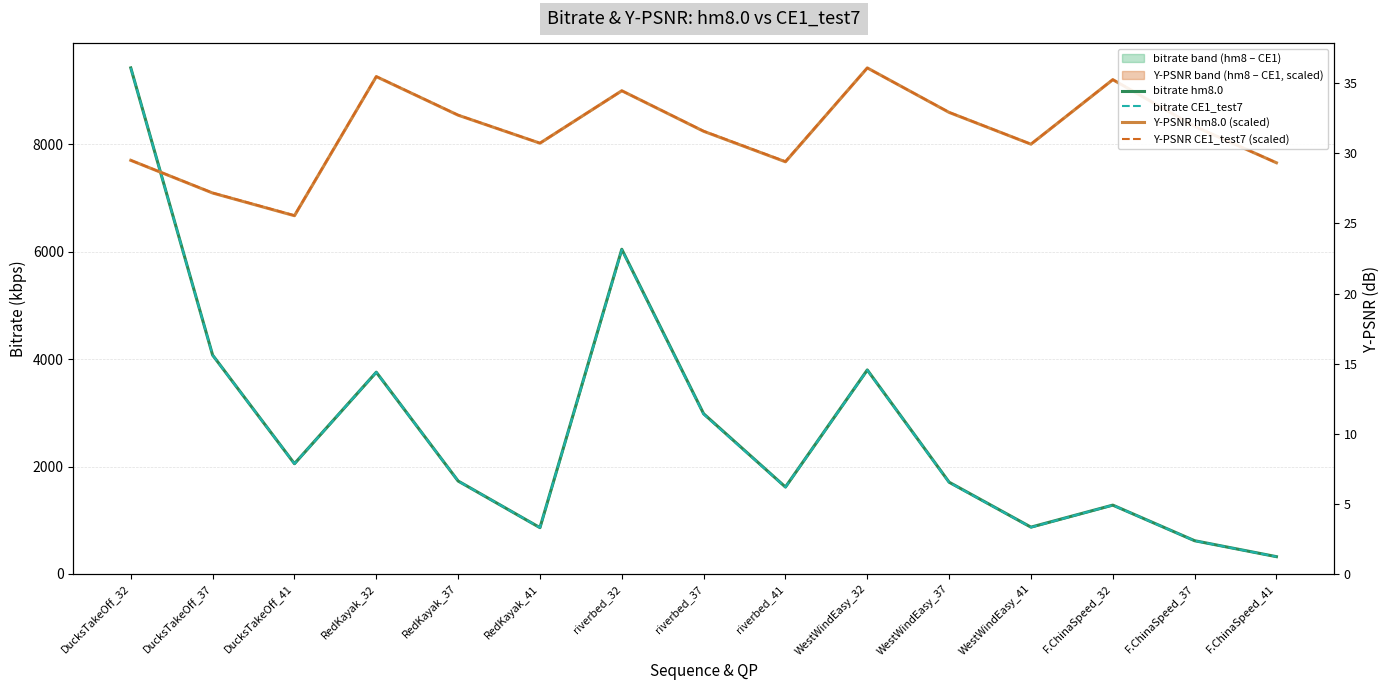

Where does the bitrate CE1_test7 series first go above 1729?

DucksTakeOff_32